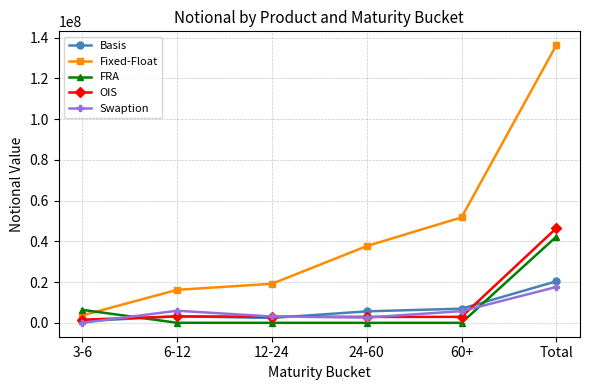

The value of Fixed-Float at 24-60 is 37672002. True or false?

True